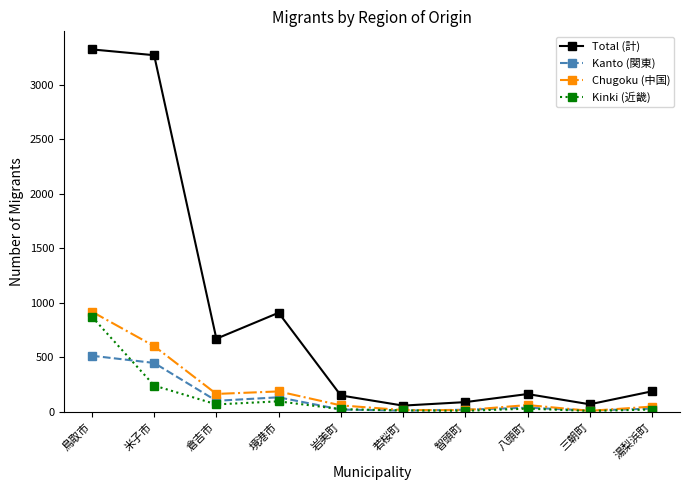

What is the difference between the maximum and second lowest values in the Total (計) series?

3253